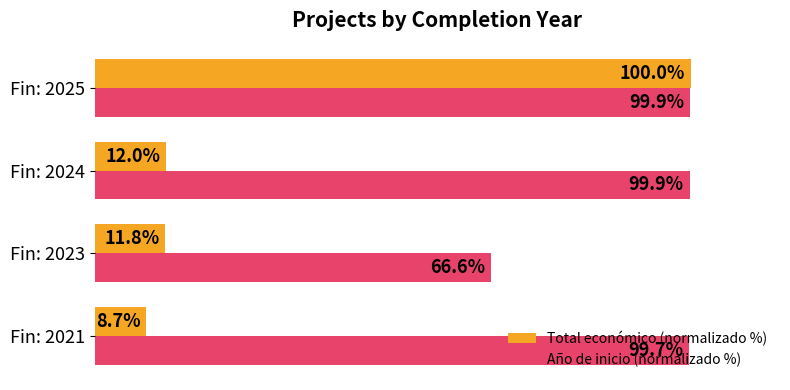

At which label does Año de inicio (normalizado %) reach its minimum?

Fin: 2023